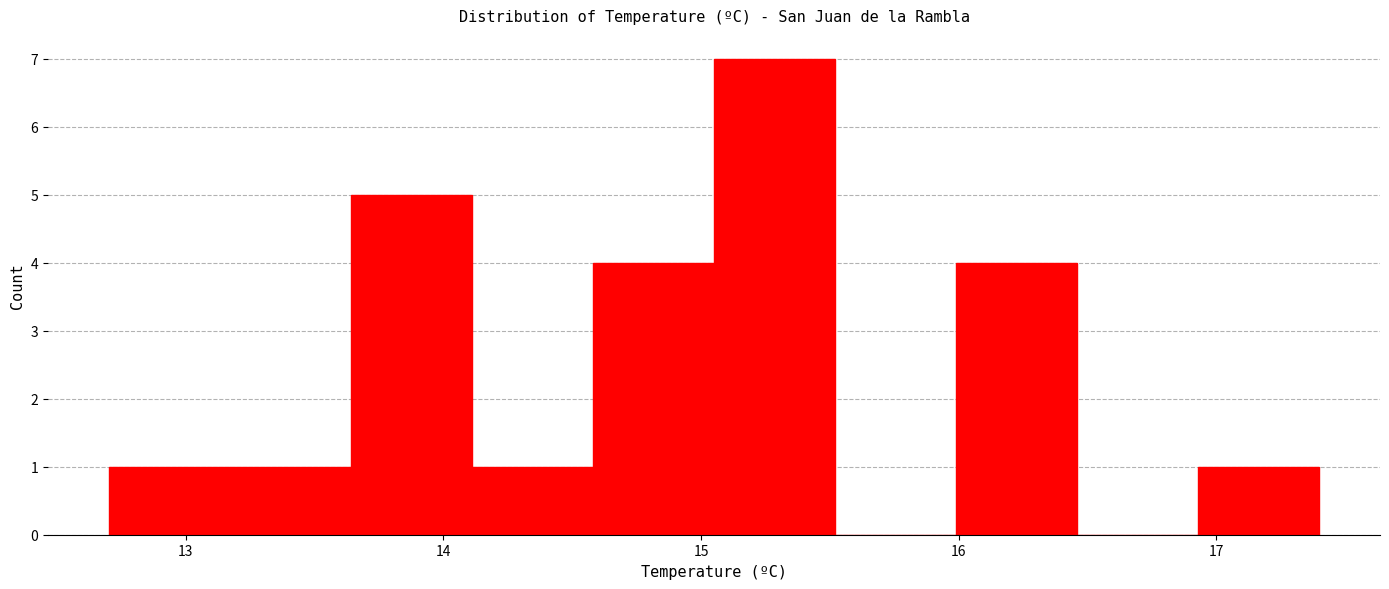

Over which range of the x-axis is the bar tallest?

15.05 to 15.52